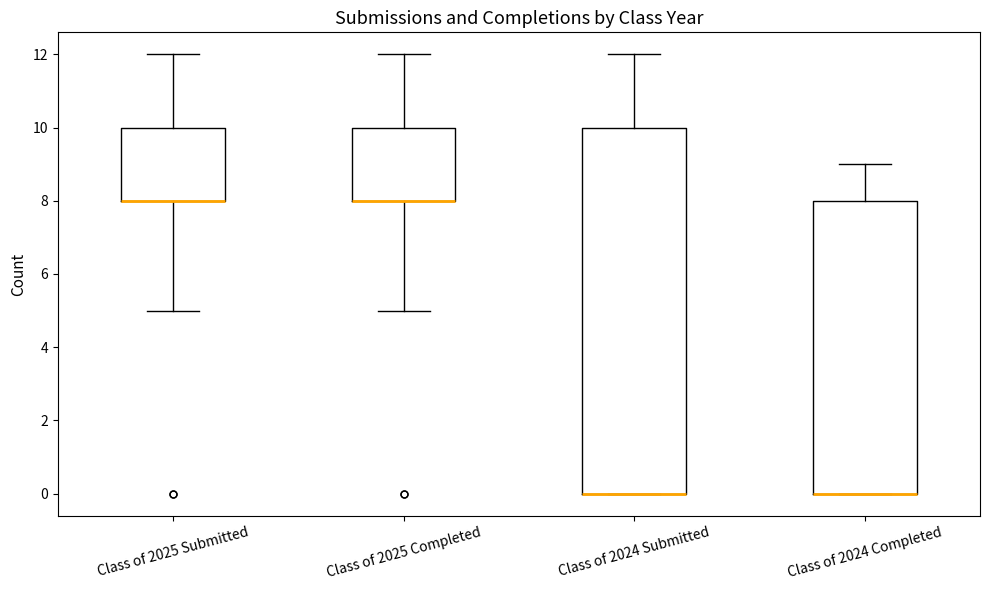

Where does the lower whisker of the box for Class of 2025 Submitted end on the y-axis? The values are not printed on the chart, so give them approximately, as read against the axis.

5